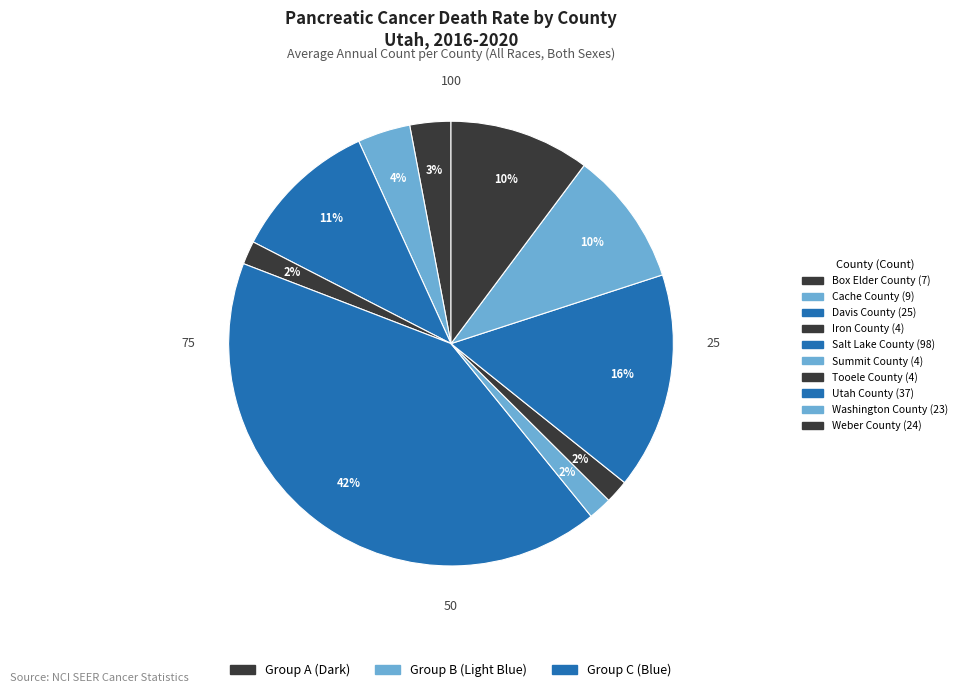

How many segments does this pie chart have?

10